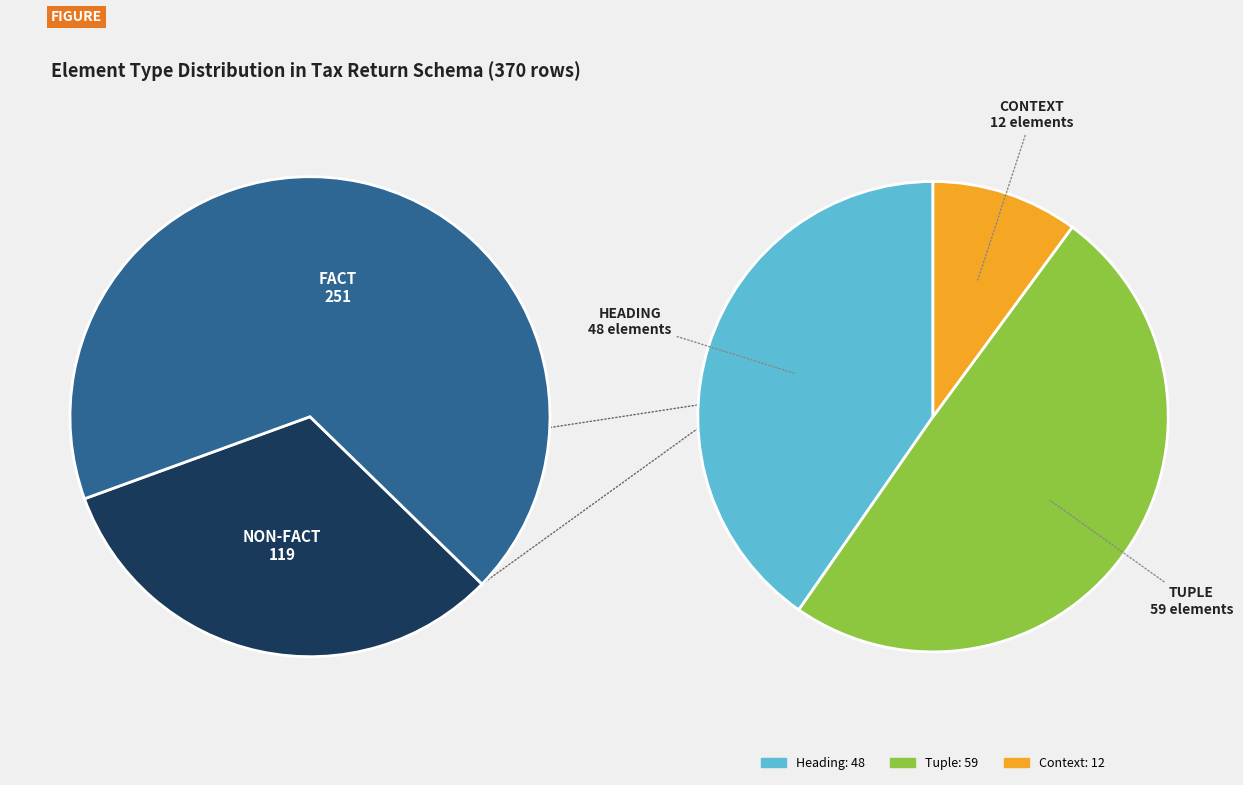

What is the largest slice in the pie chart?

Fact